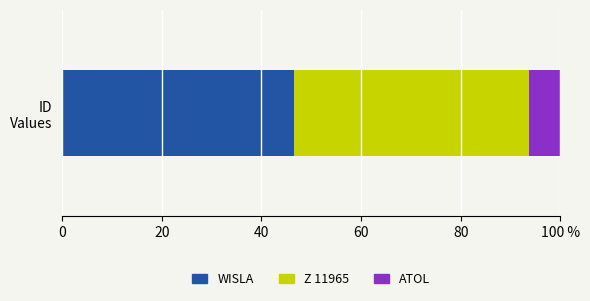

What are all the series names shown in the legend?

WISLA, Z 11965, ATOL